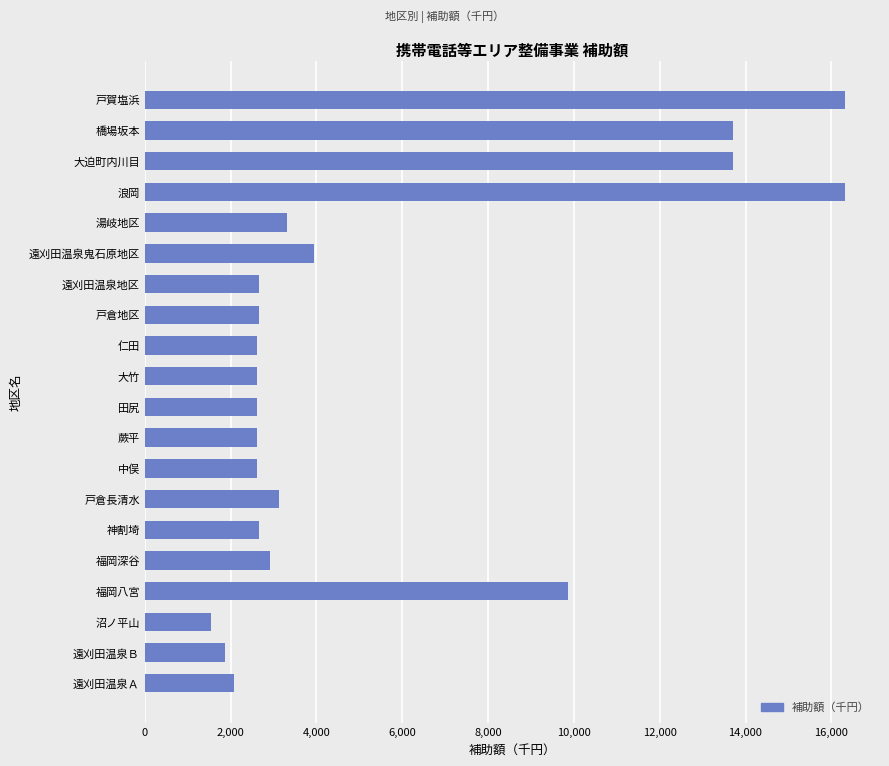

What is the sum of the values at 戸倉長清水 and 戸倉地区?

5781